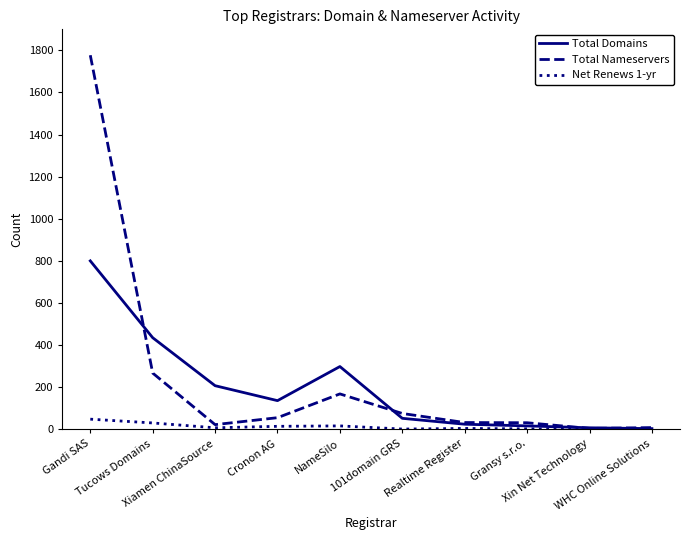

How many lines are shown in the chart?

3